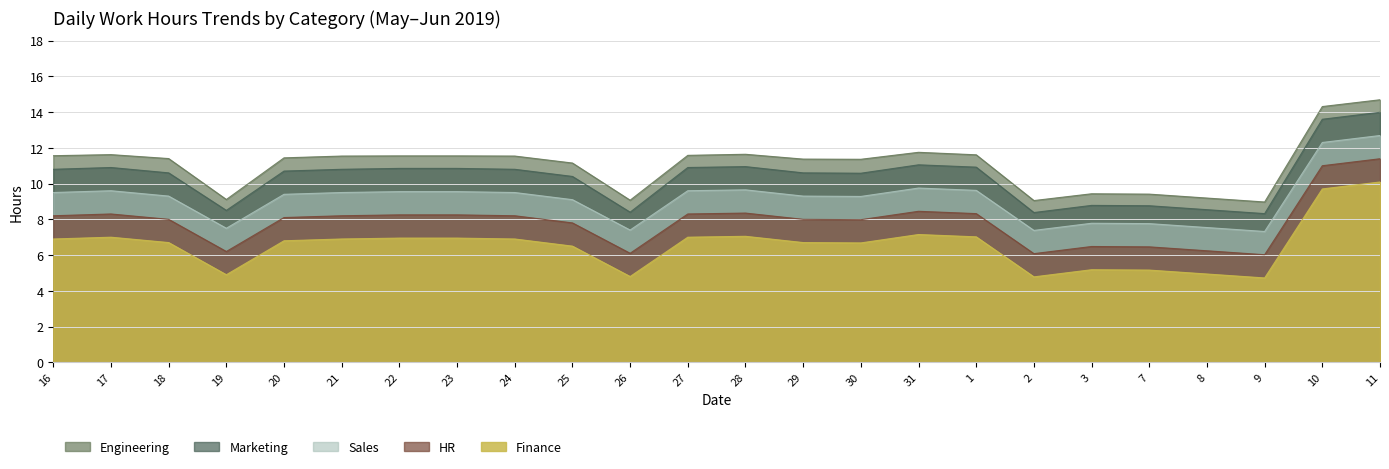

Which series changed the most between 16 and 21?

Engineering